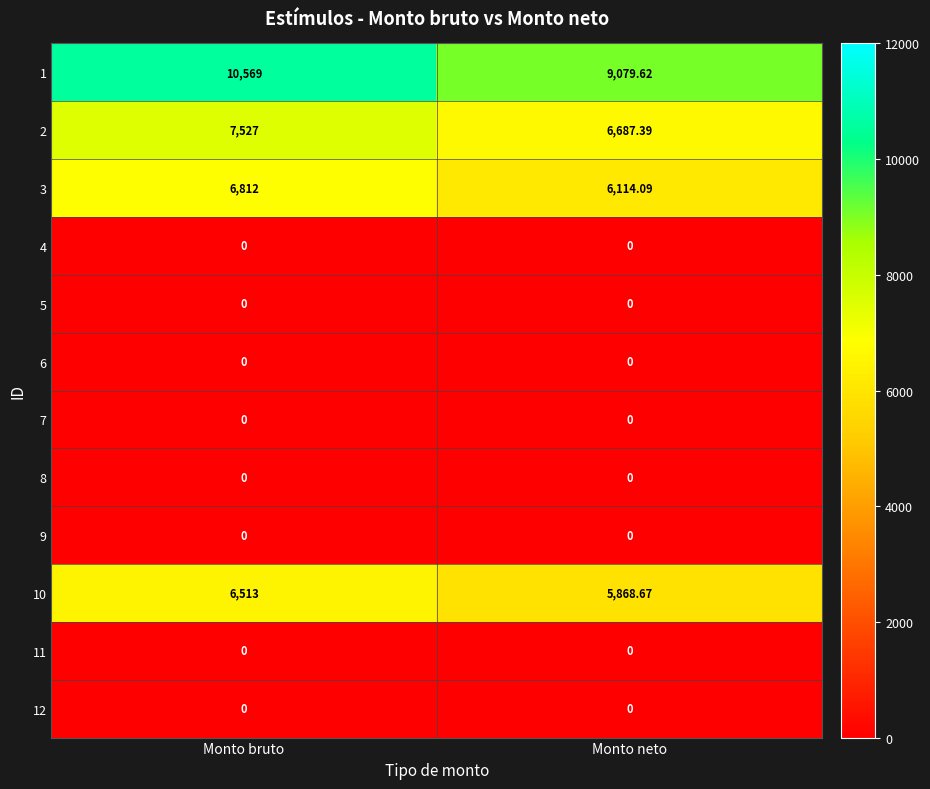

At which category is the sum across all series the highest?

Monto bruto